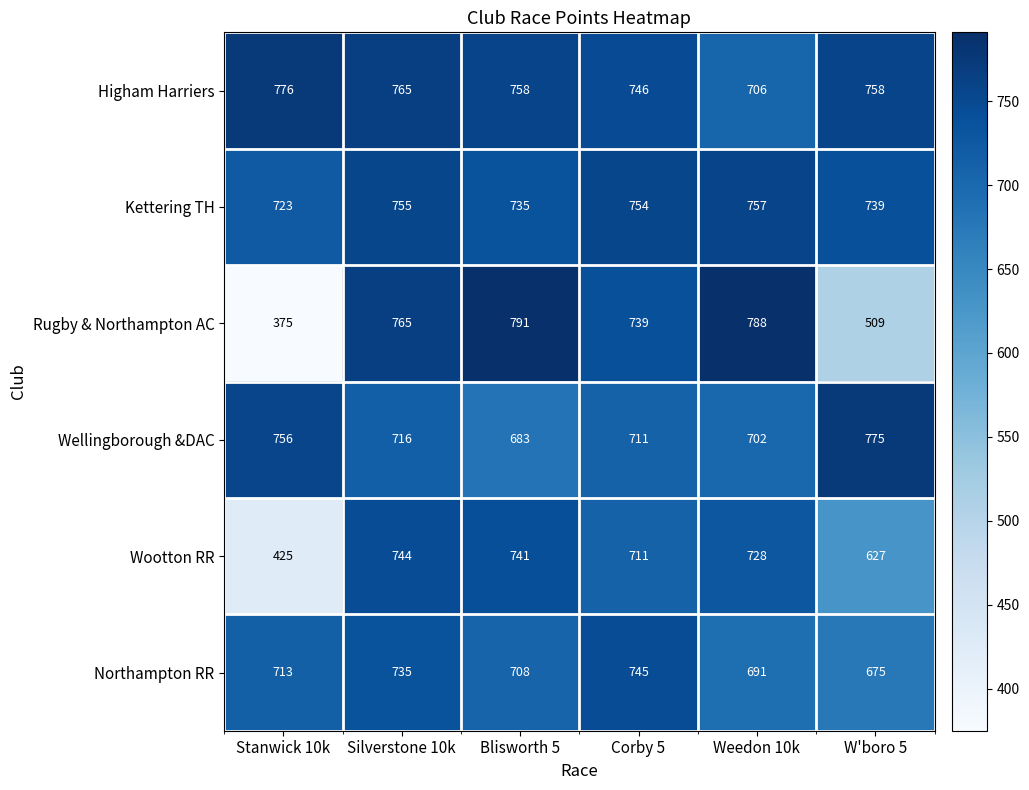

What is the minimum value shown in the chart?

375